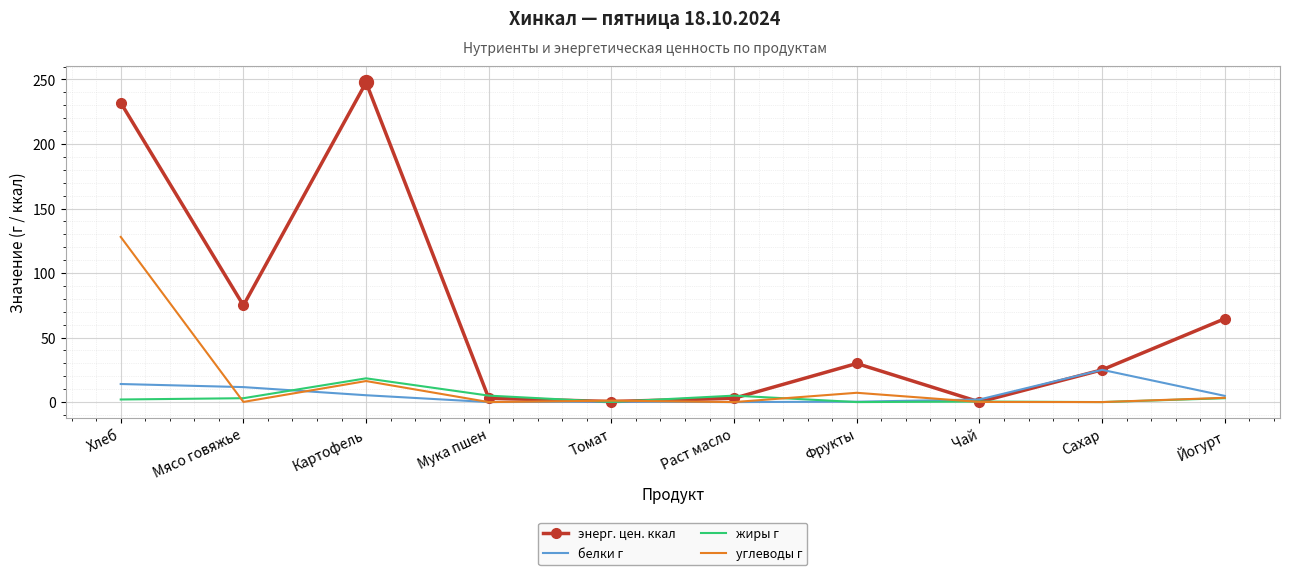

What is the approximate value of энерг. цен. ккал at Сахар?

25.0